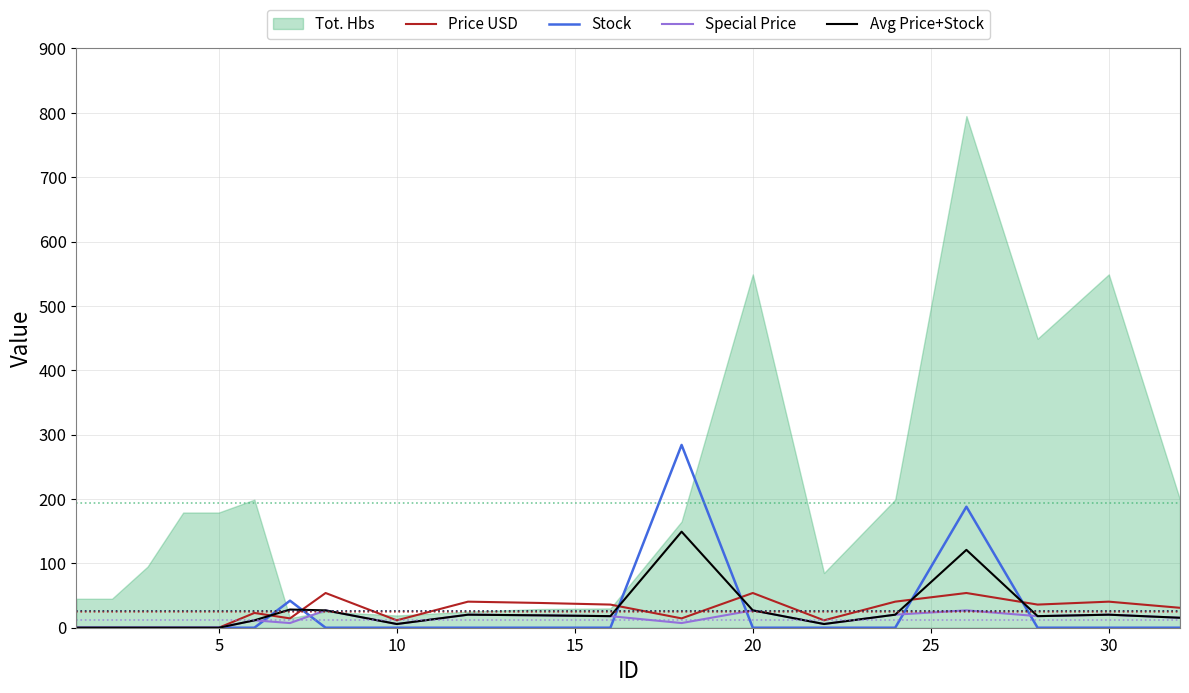

Does the chart have visible grid lines?

Yes